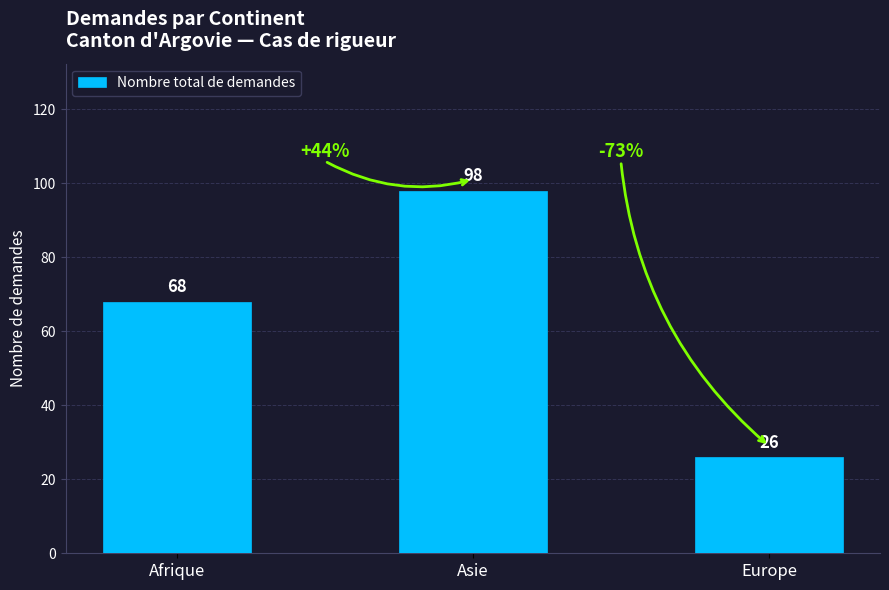

What value does the data have at Europe, to the nearest 10?

30